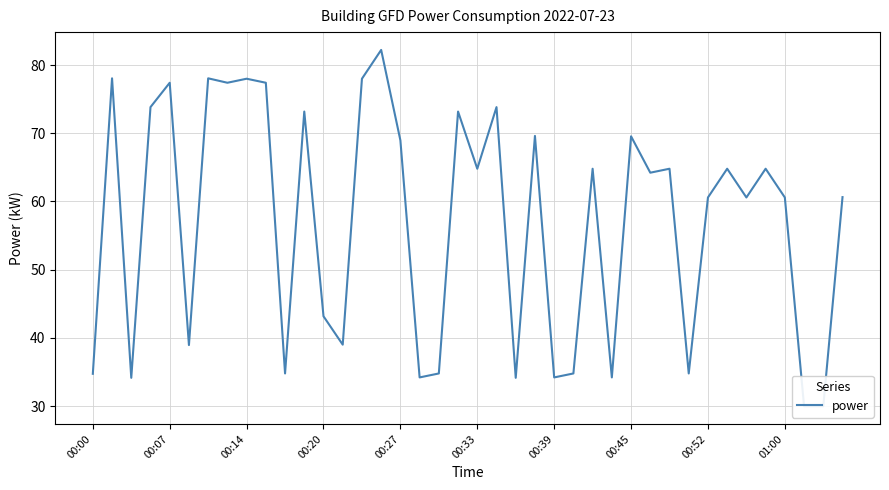

Count the number of values greater than 64.

21